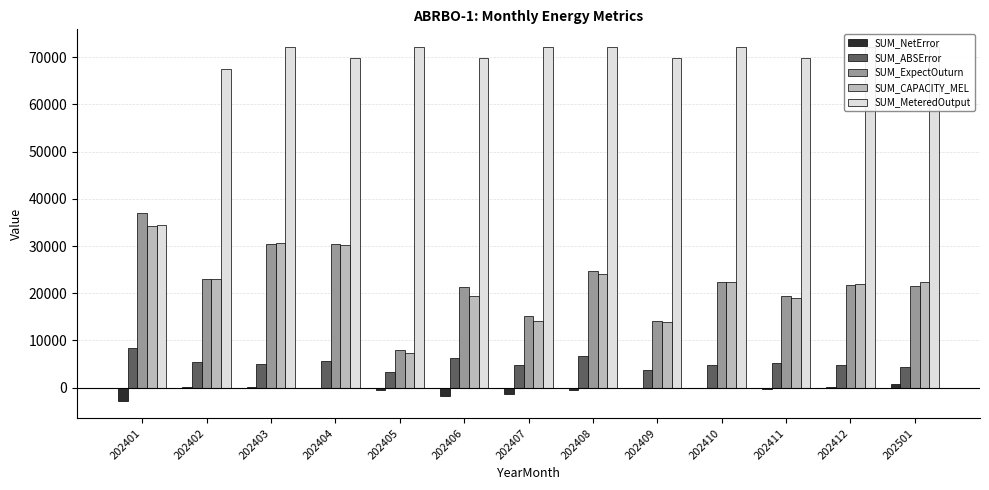

Read the SUM_MeteredOutput value at 202402.

67513.0